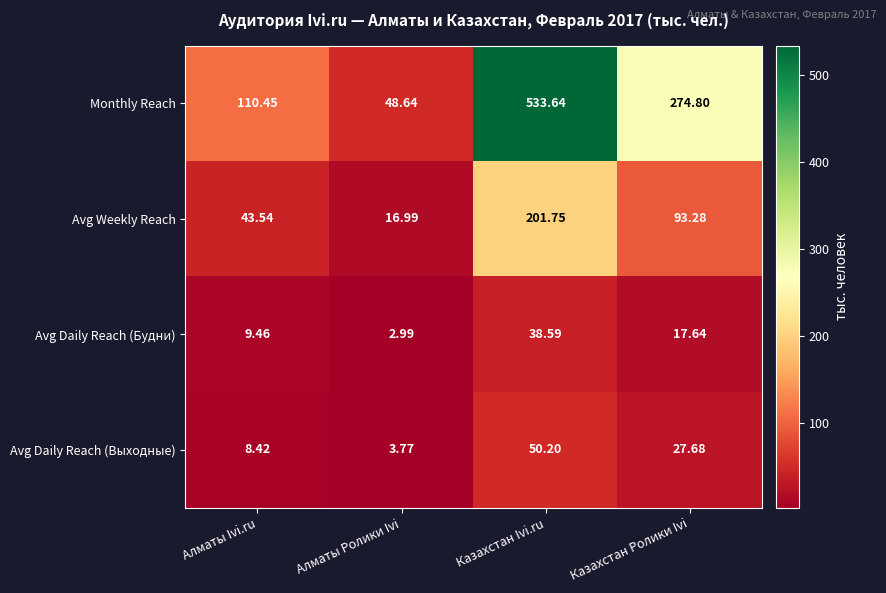

At which label does Avg Daily Reach (Будни) first exceed 17?

Казахстан Ivi.ru